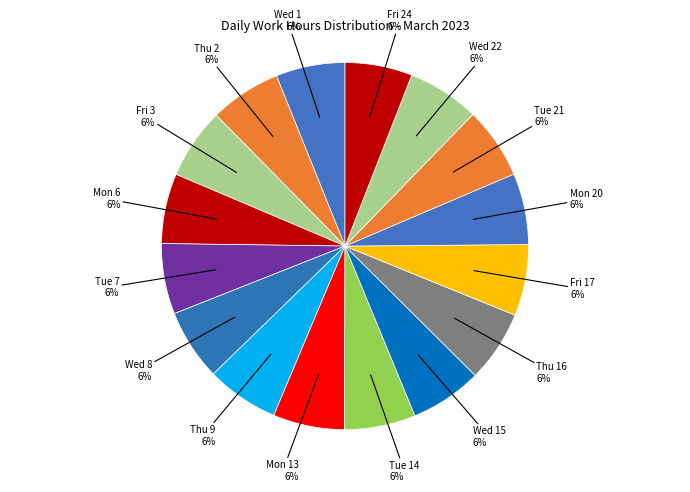

To the nearest percent, what is the average slice percentage?

6%